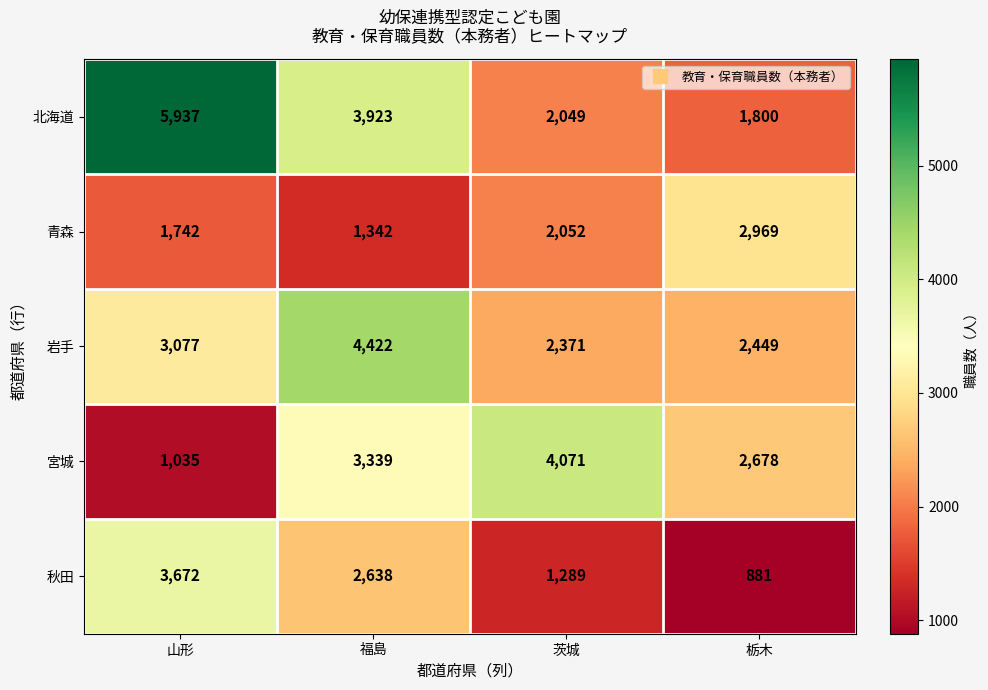

What is the difference between the highest and lowest values at 栃木?

2088